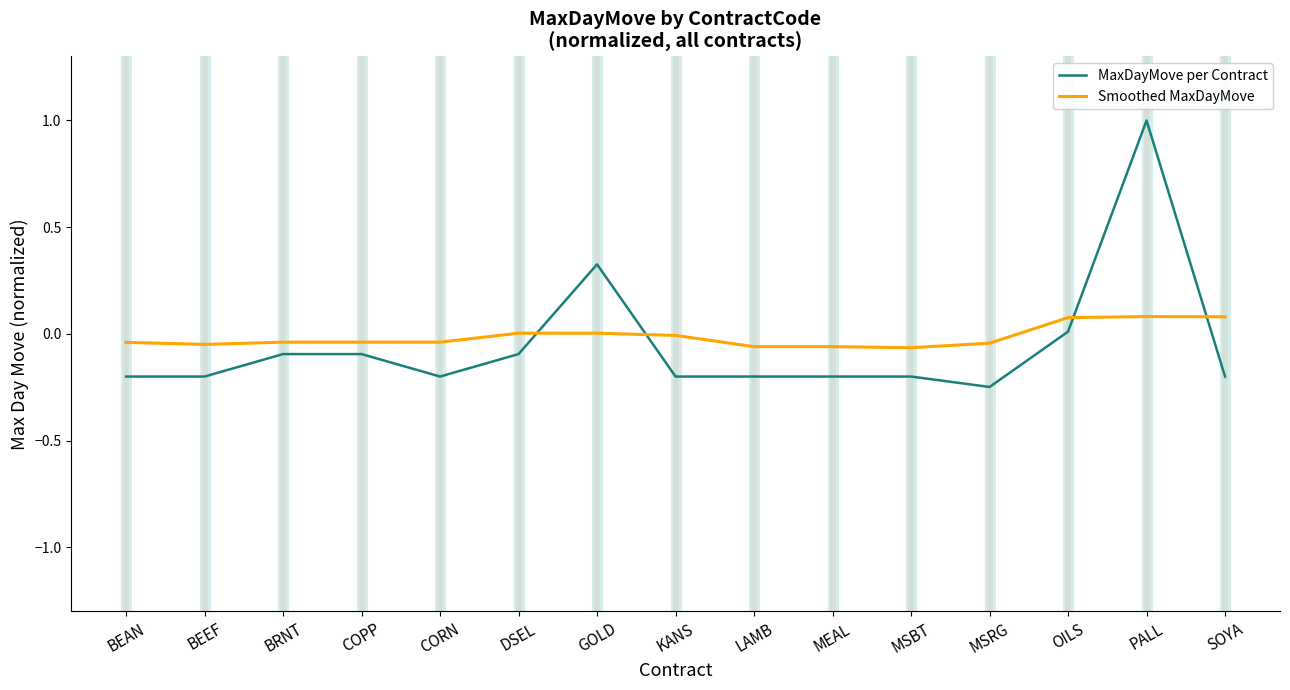

After their last crossing, which series has the higher values: MaxDayMove per Contract or Smoothed MaxDayMove?

Smoothed MaxDayMove